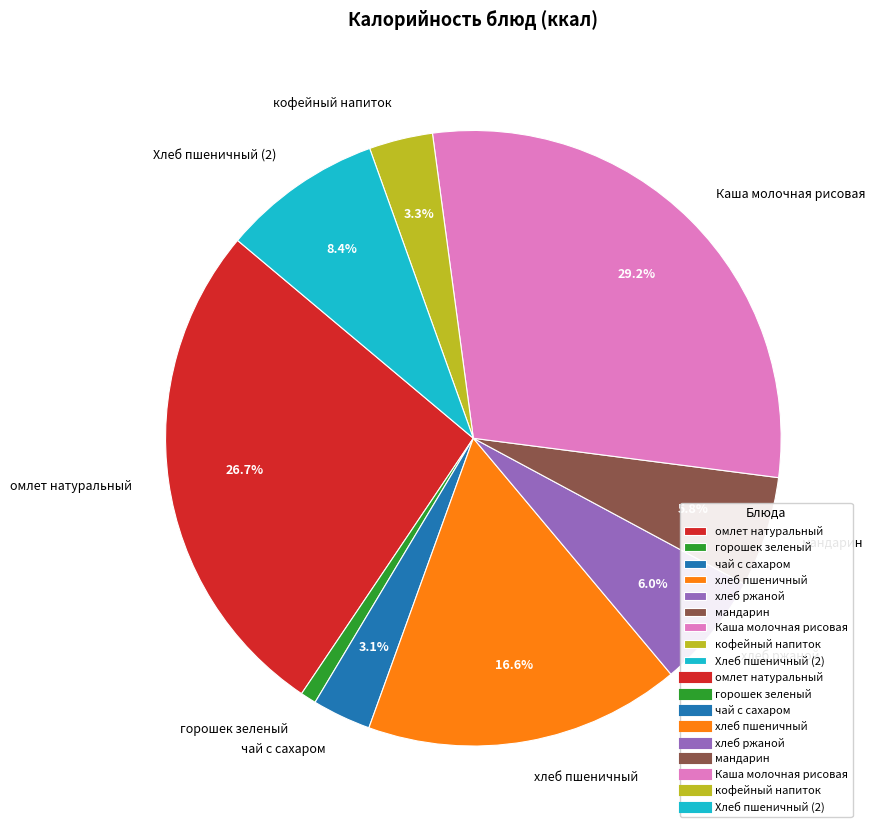

How many slices are in this pie chart?

9